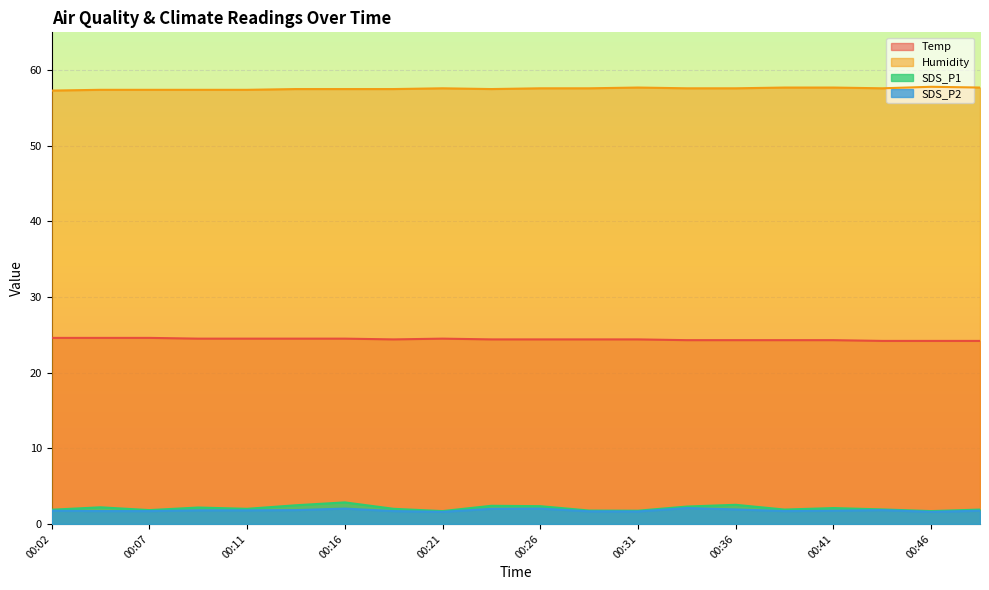

How many lines are shown in the chart?

4